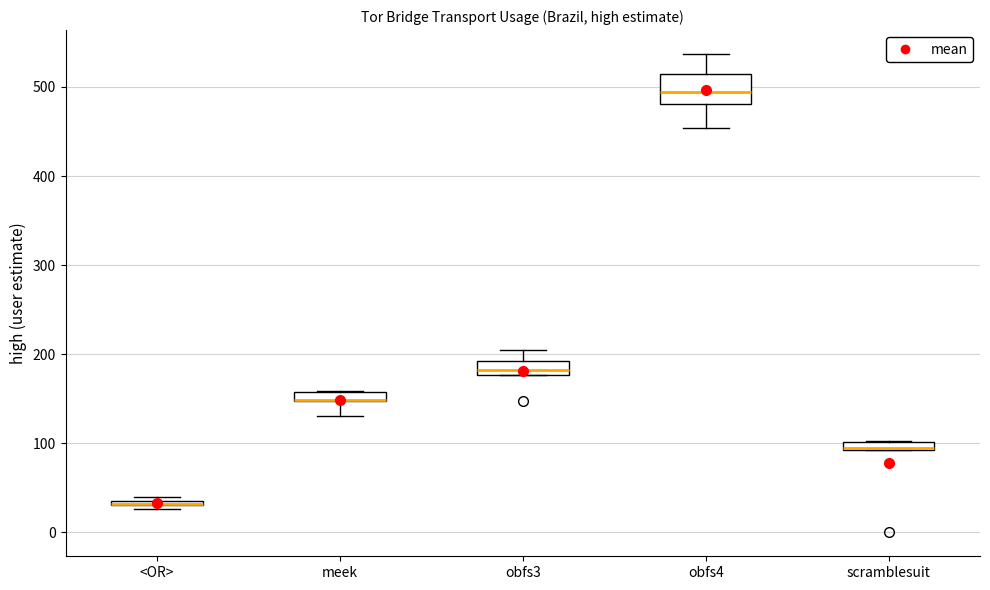

Comparing the boxes themselves (not the whiskers), which one is the tallest?

obfs4